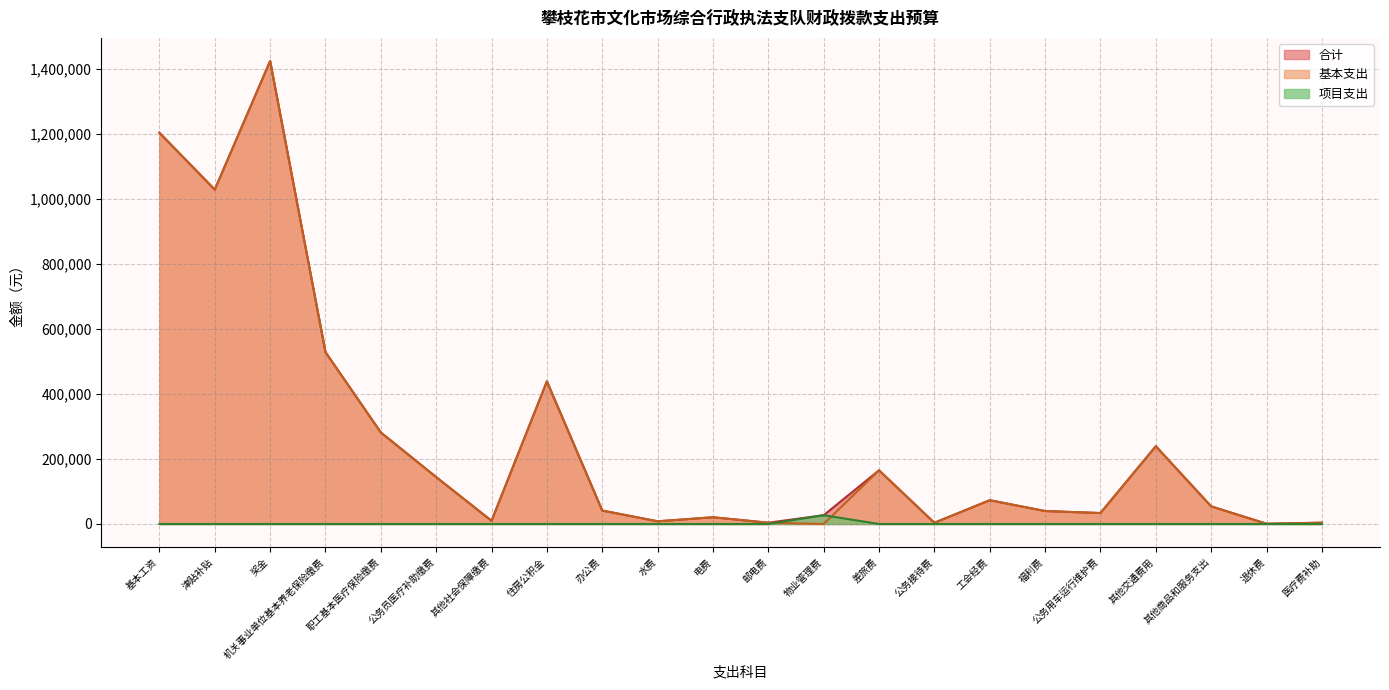

Which has a higher value, 物业管理费 or 住房公积金?

住房公积金